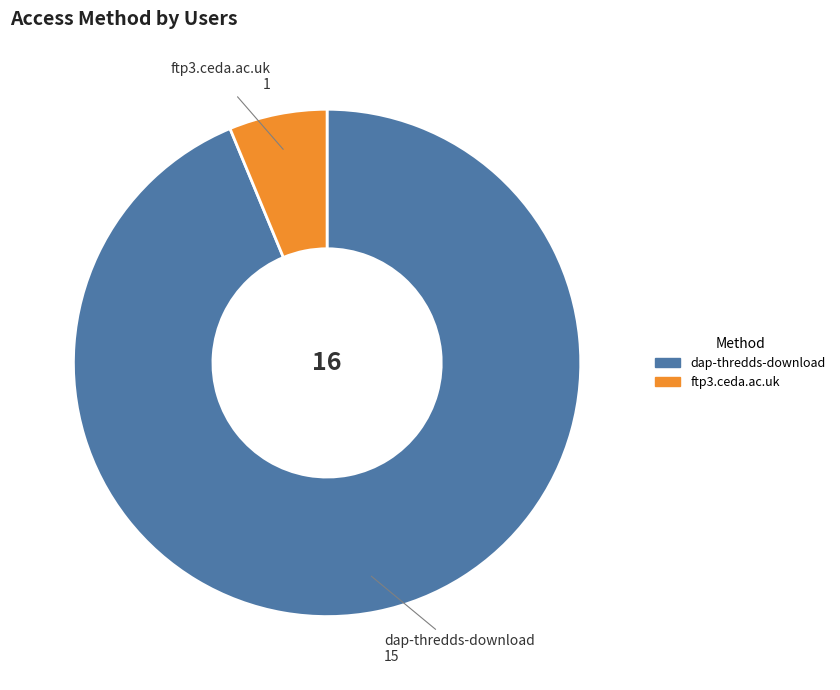

Does dap-thredds-download represent more than half of the total?

Yes